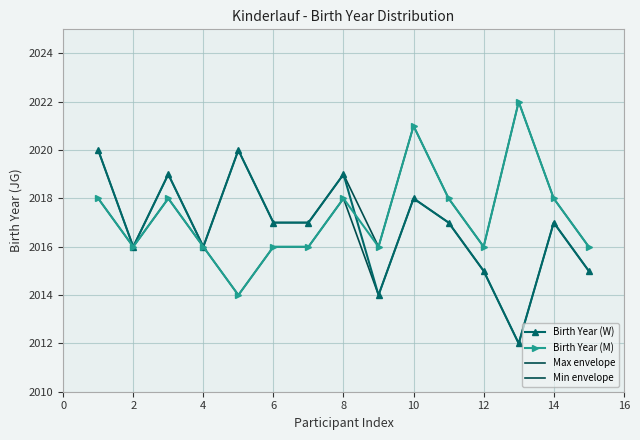

True or false: Birth Year (W) and Min envelope intersect in this chart.

False